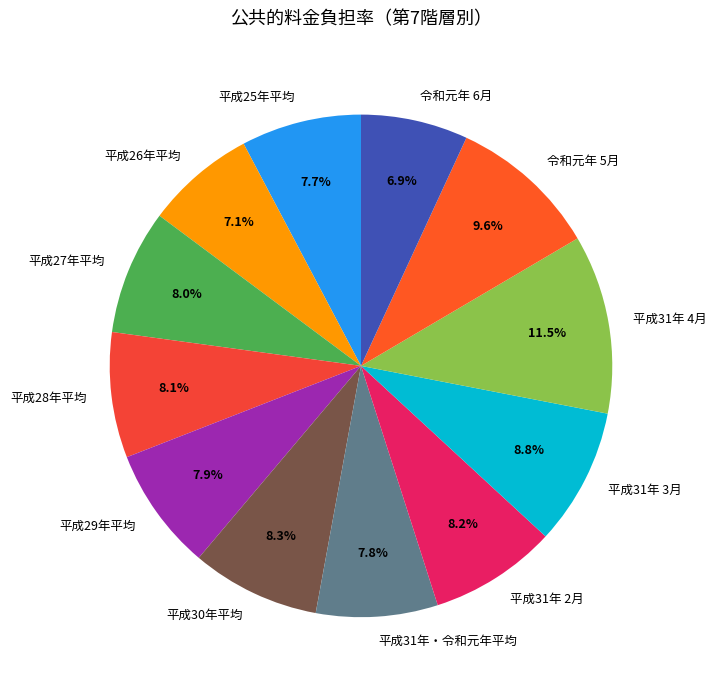

What percentage is the 平成31年 3月 slice, to the nearest percent?

9%